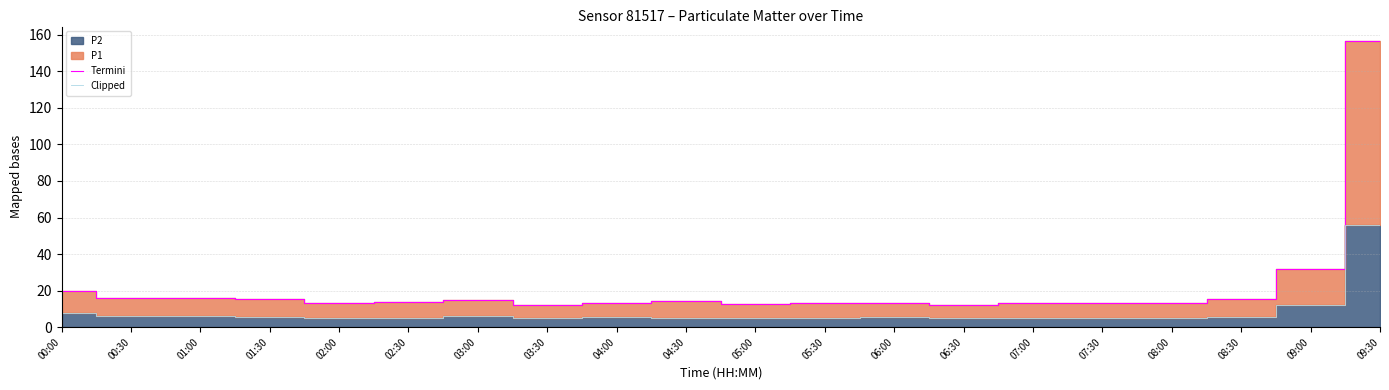

At which label does Termini reach its peak?

09:30